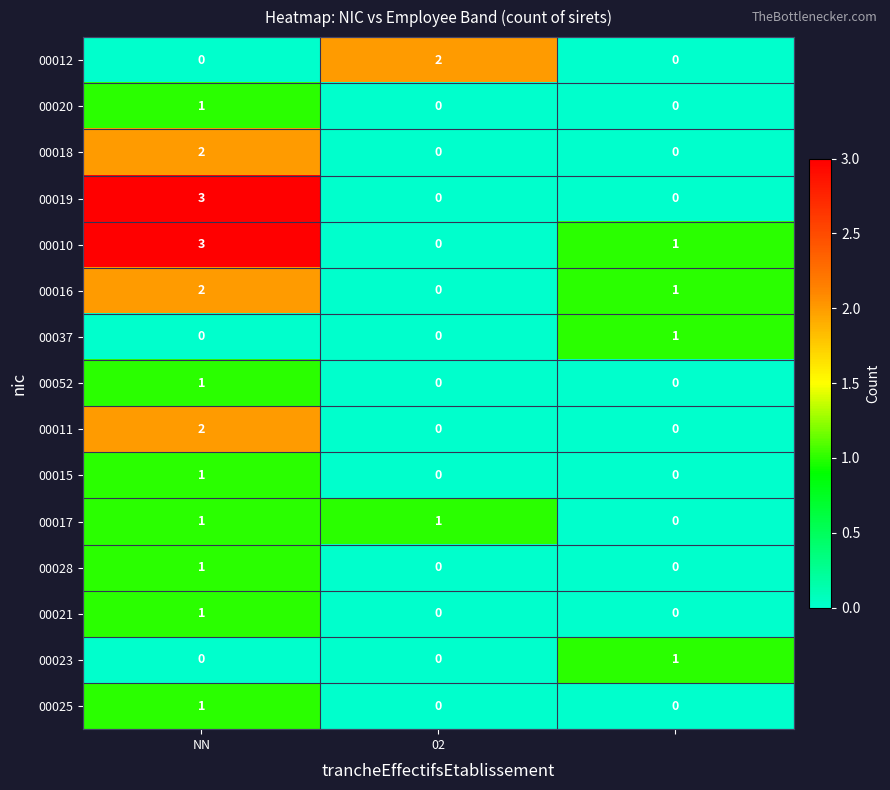

Which series has the largest range (max minus min)?

00019